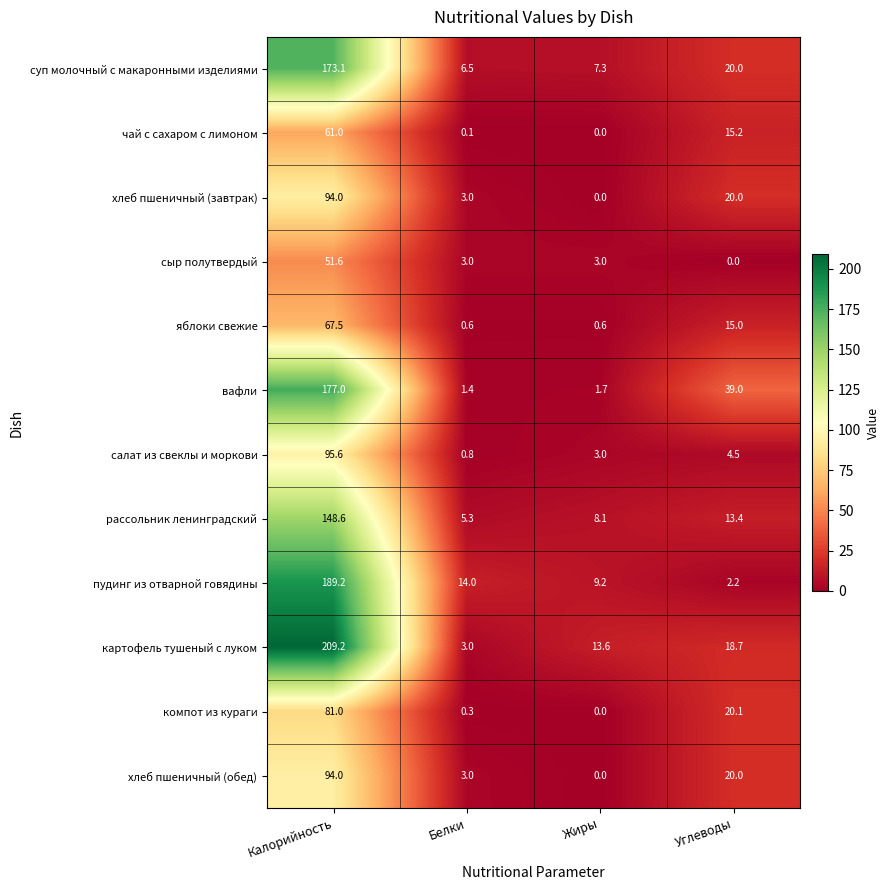

The value of салат из свеклы и моркови at Жиры is 4.9. True or false?

False